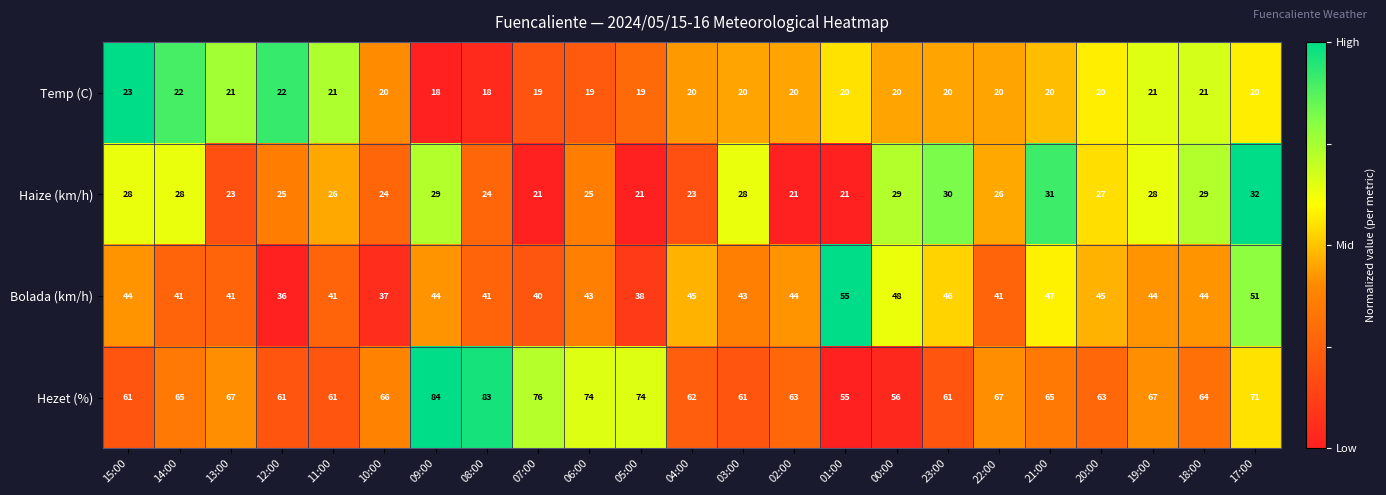

What is the sum of all Bolada (km/h) values?

999